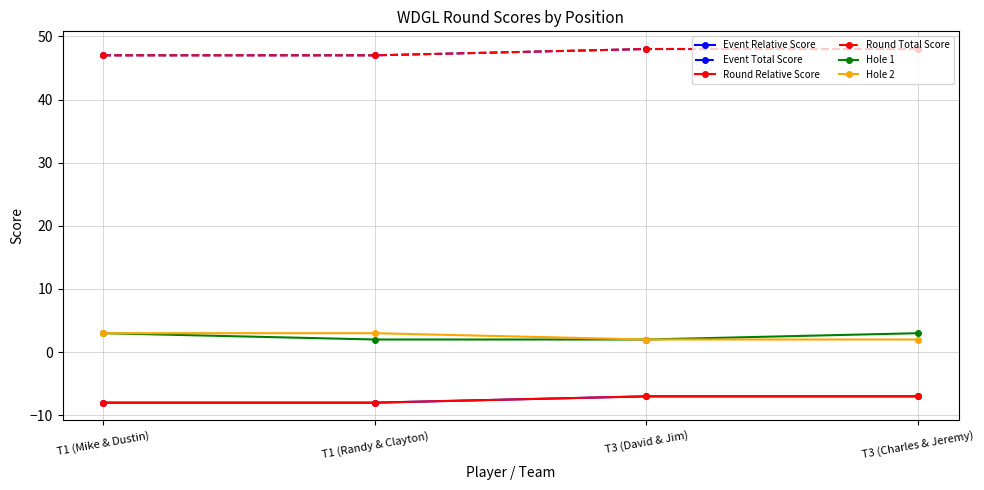

At which label does Event Total Score reach its minimum?

T1 (Mike & Dustin)